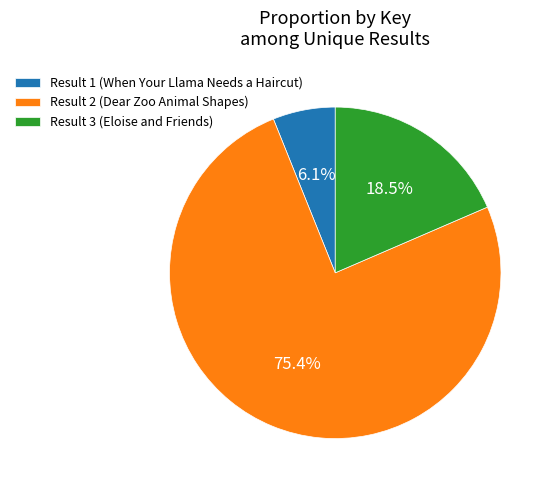

Rank the categories by value from highest to lowest.

Result 2 (Dear Zoo Animal Shapes), Result 3 (Eloise and Friends), Result 1 (When Your Llama Needs a Haircut)